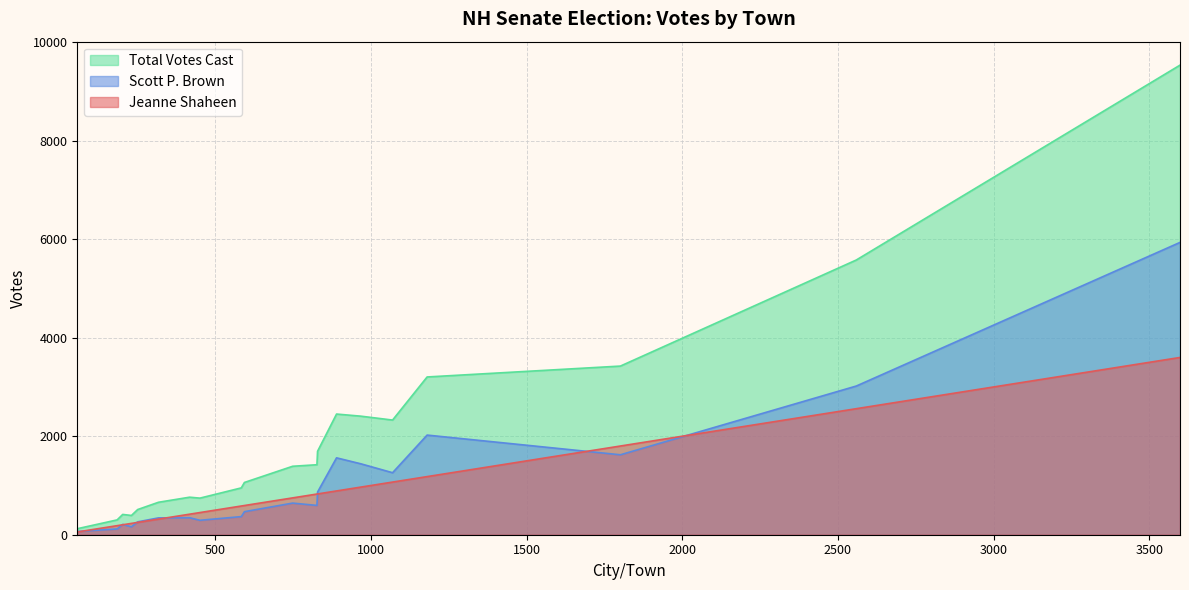

What is the maximum value shown in the chart?

9534